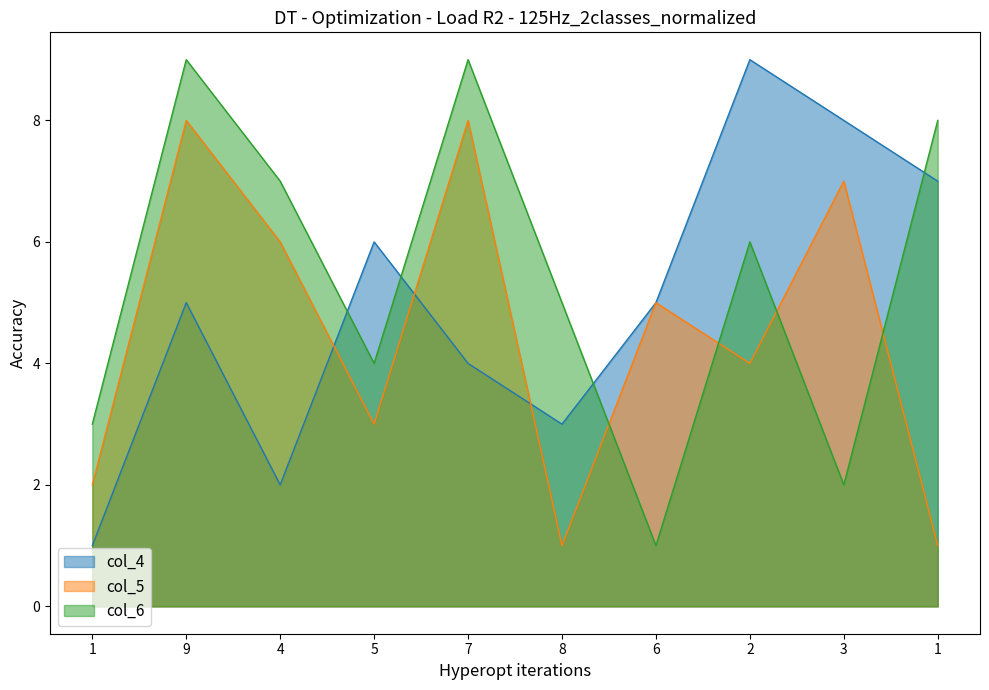

How many lines are shown in the chart?

3